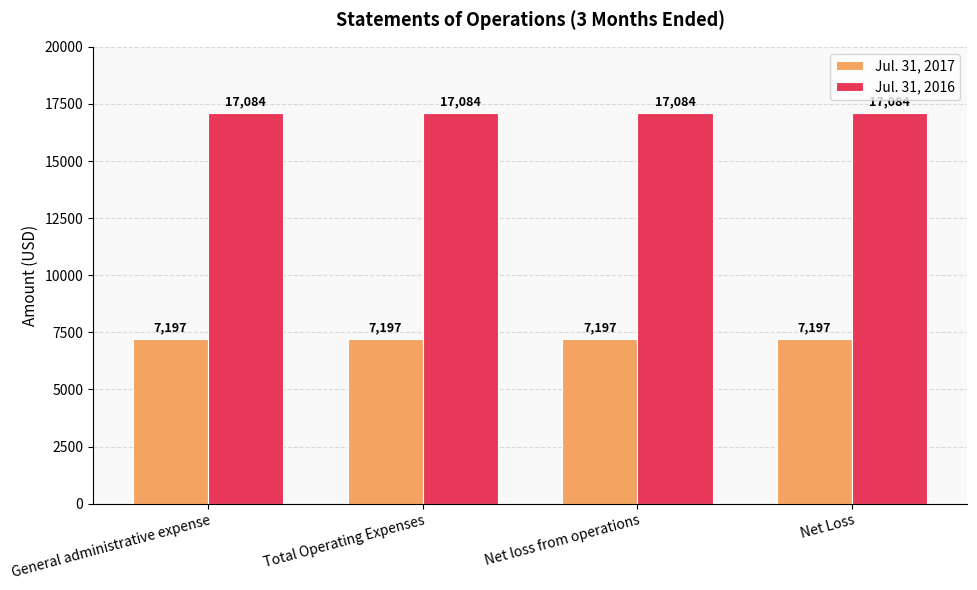

What are all the series names shown in the legend?

Jul. 31, 2017, Jul. 31, 2016